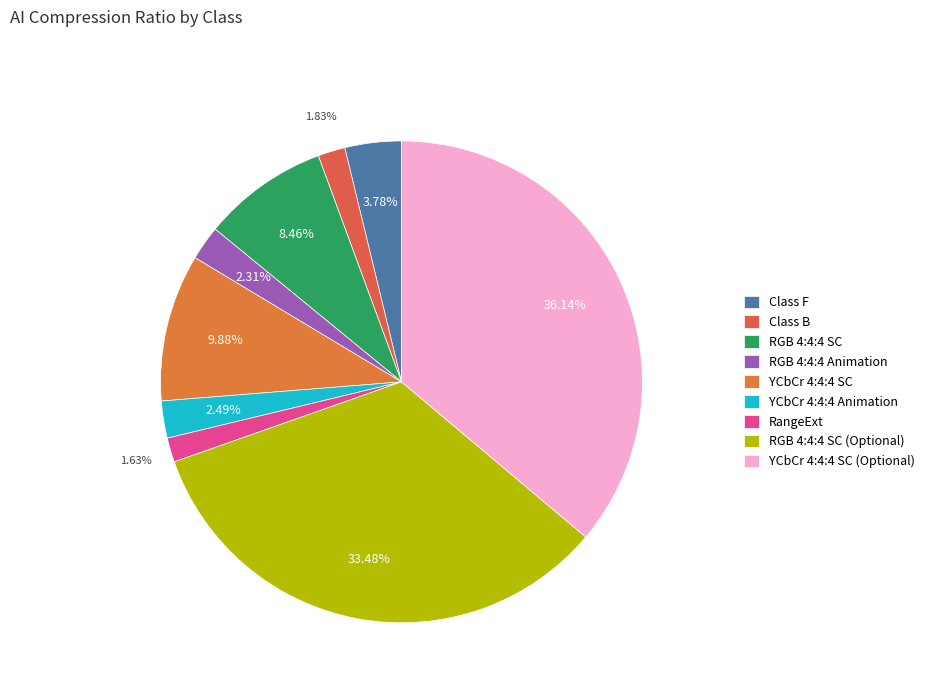

Which category has the smallest portion of the pie?

RangeExt